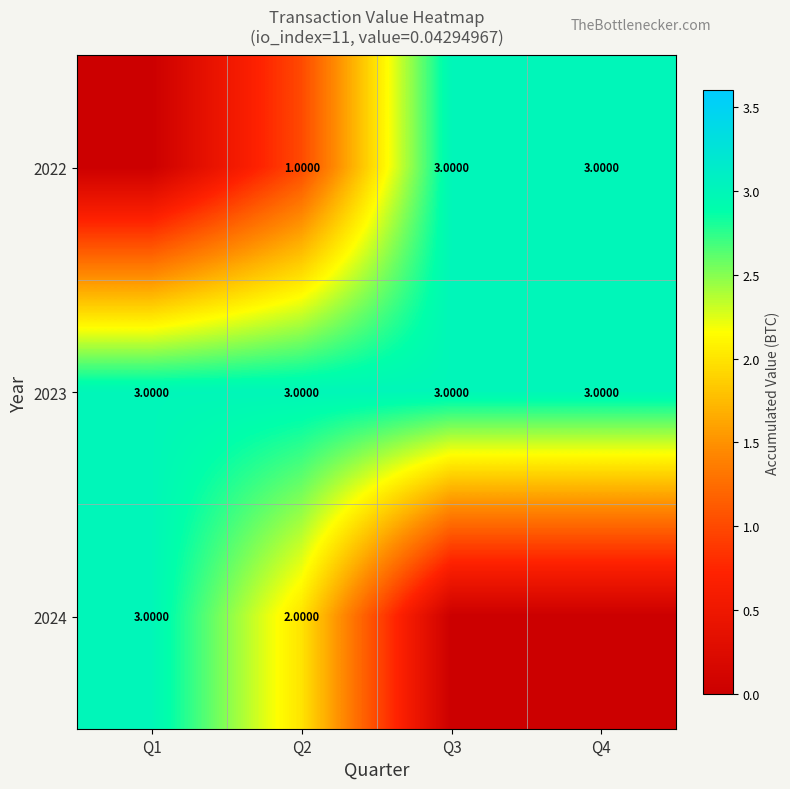

What is the sum of the 2022 values at Q3 and Q4?

6